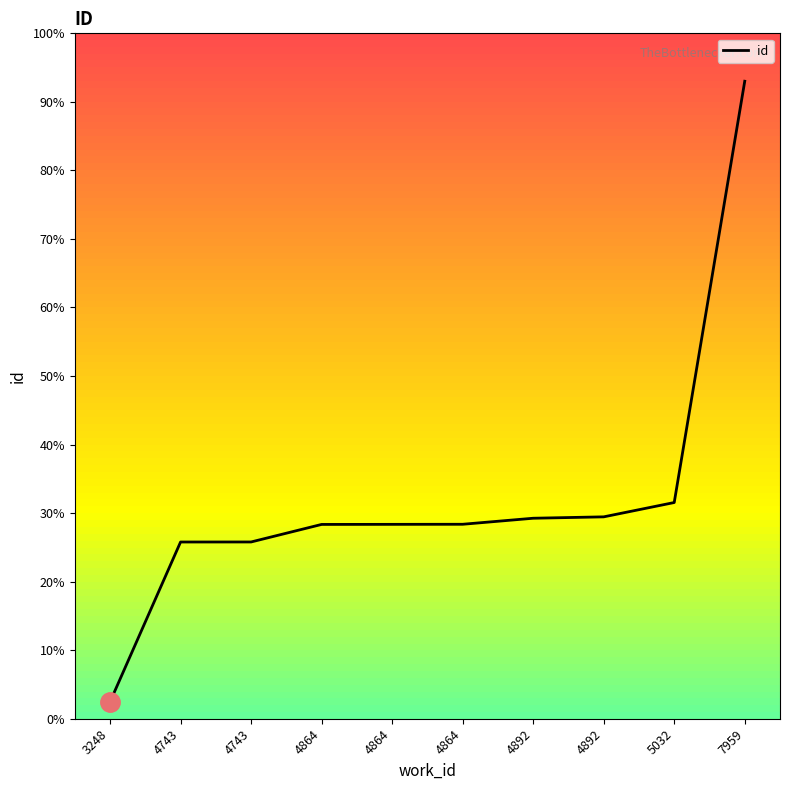

Is this an area chart (filled region under the line)?

No